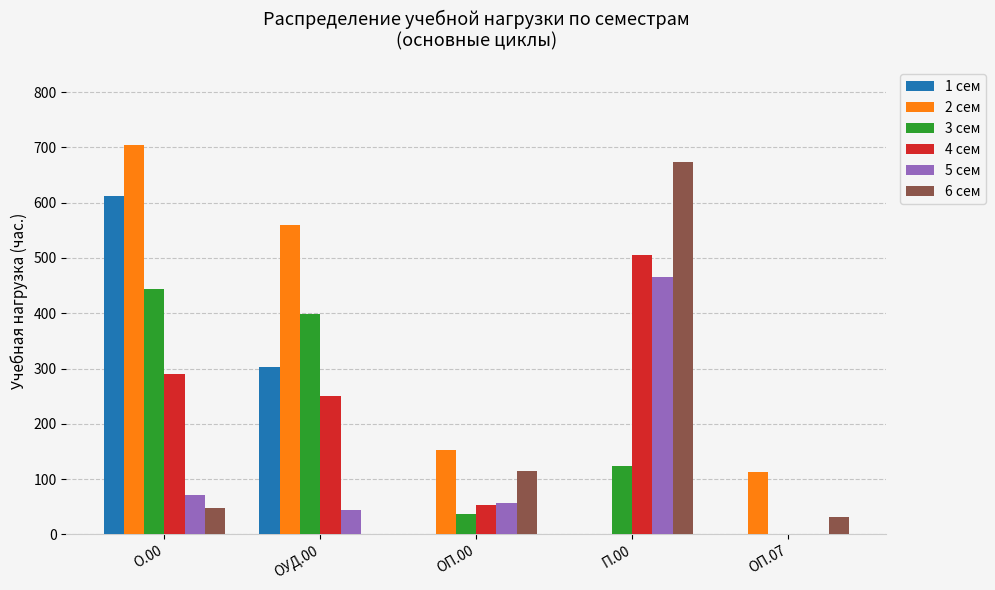

How many positive values does the 2 сем series have?

4